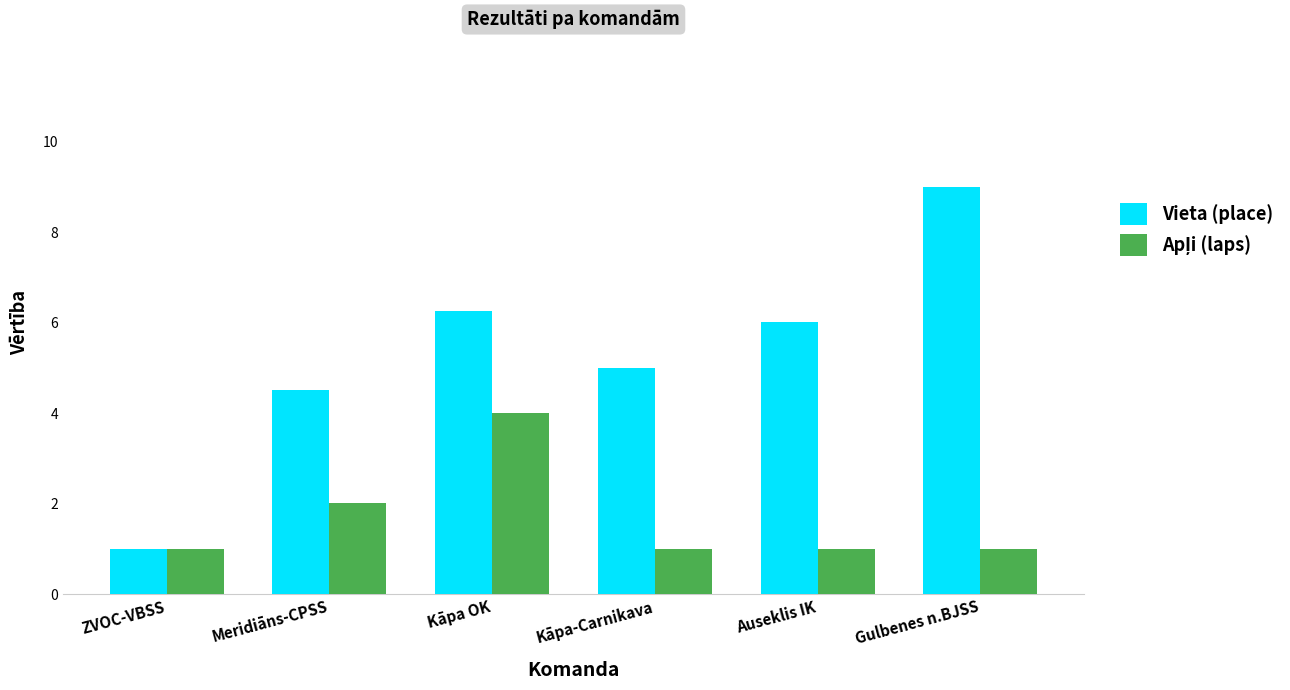

What is the minimum value shown in the chart?

1.0